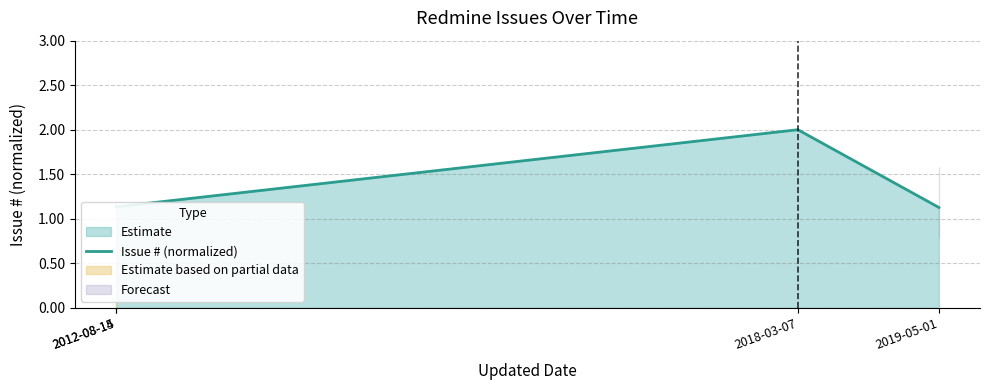

What is the maximum value shown in the chart?

2.0